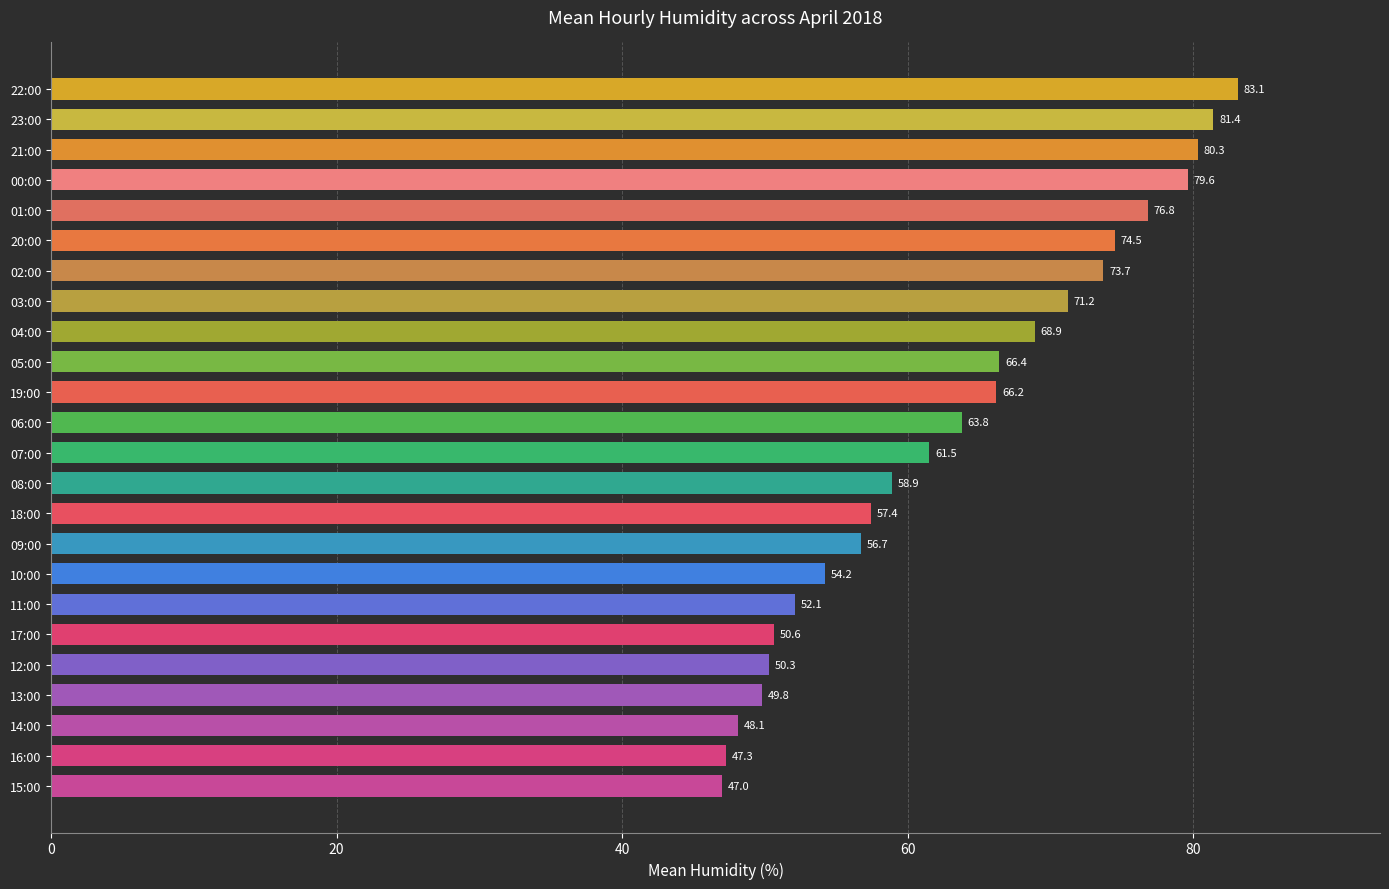

What is the average value?

63.3